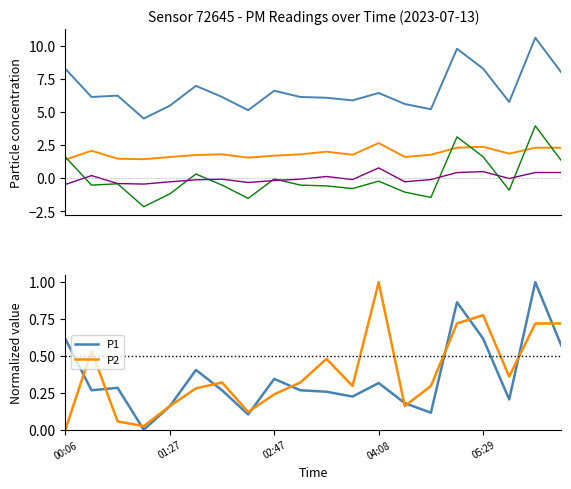

Which series has the largest total across all categories?

P2